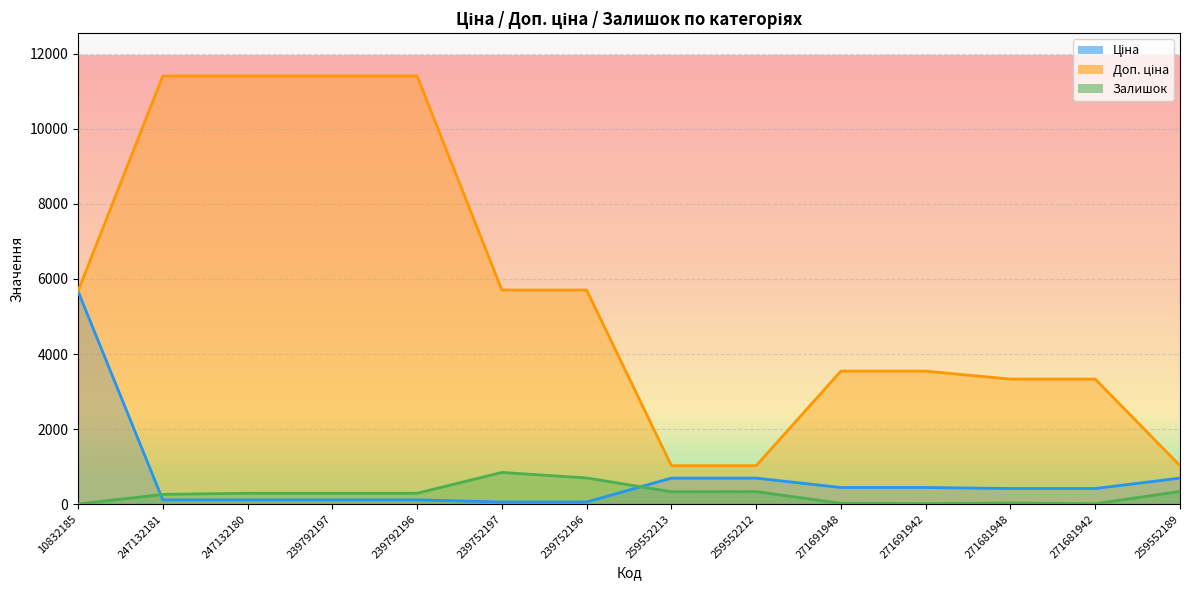

What is the label of the 14th point from the right?

10832185